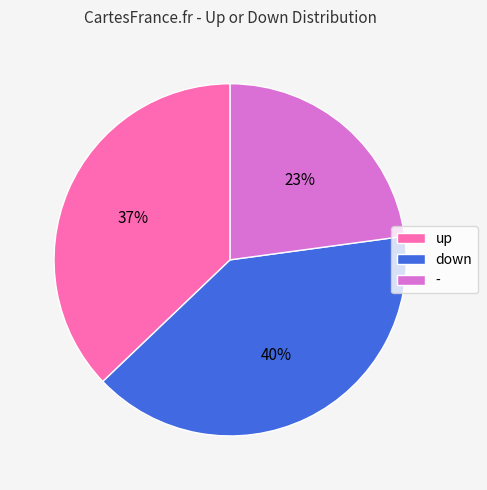

True or false: - accounts for 11% of the total.

False